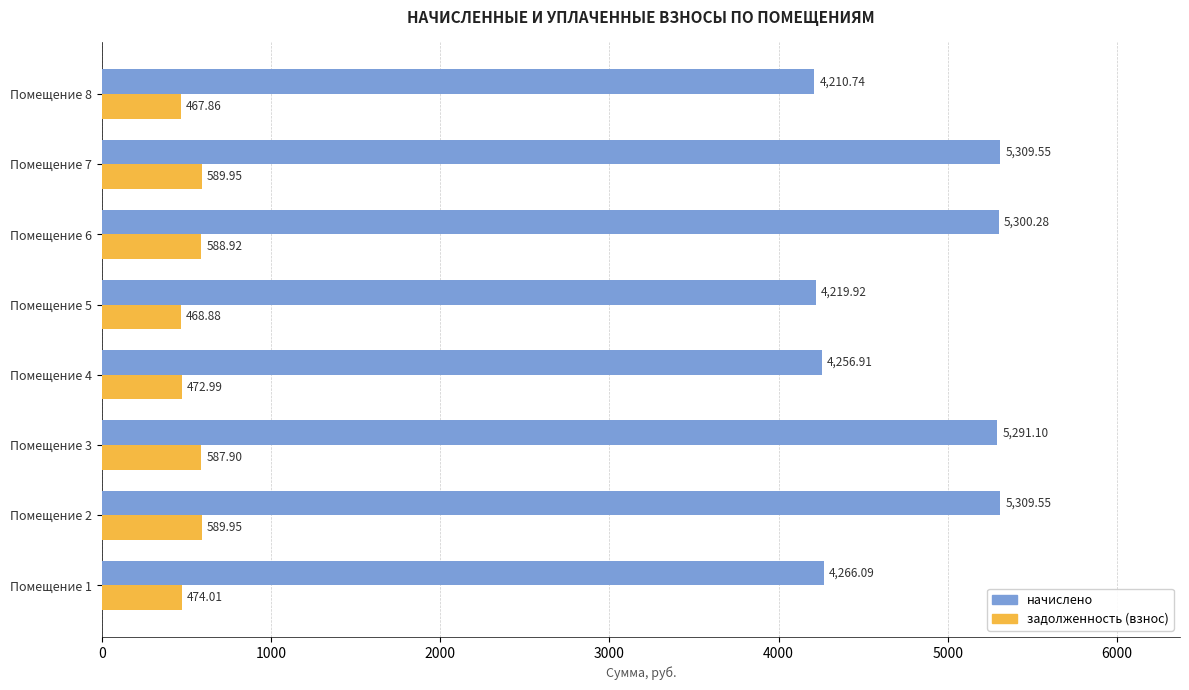

What is the spread (max minus min) of values at Помещение 7?

4719.6